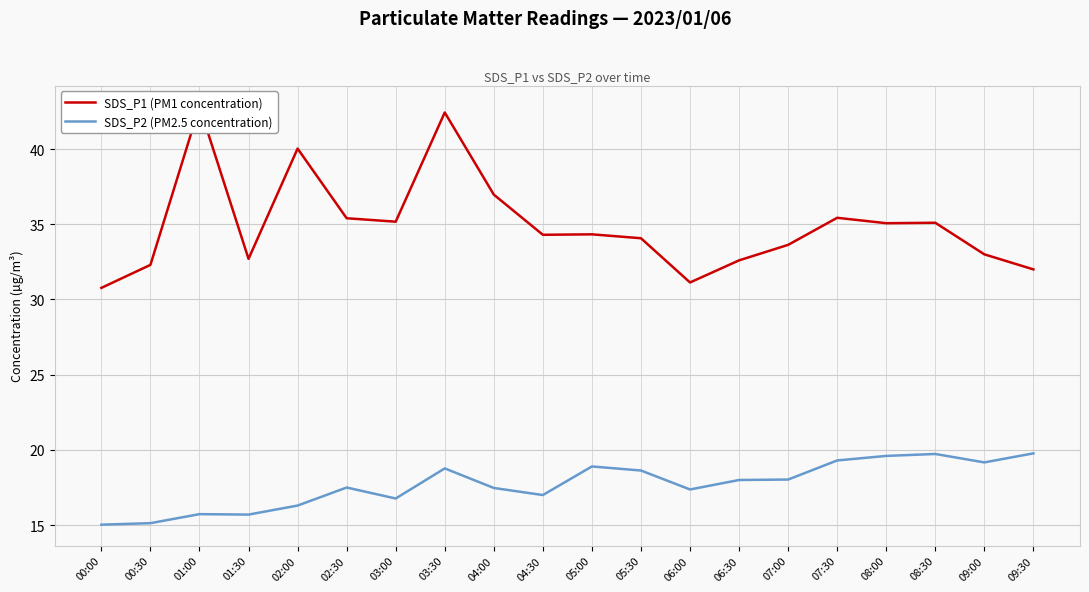

List the series in order of their peak value, highest first.

SDS_P1 (PM1 concentration), SDS_P2 (PM2.5 concentration)